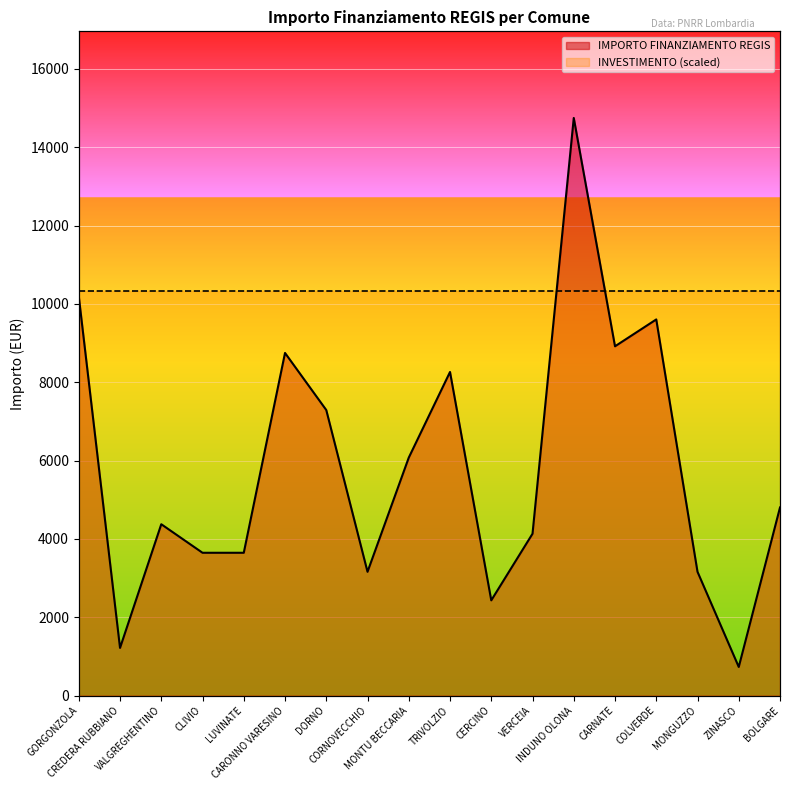

What is the maximum value shown in the chart?

14749